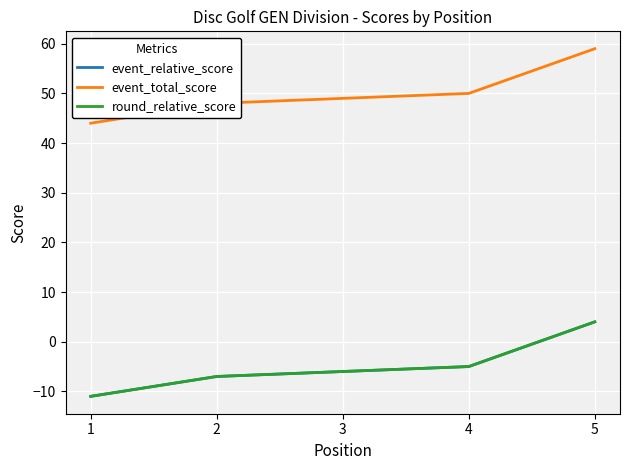

Is this an area chart (filled region under the line)?

No